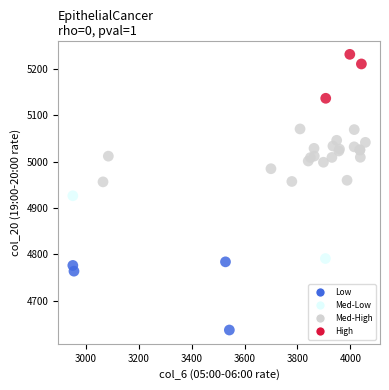

What Y value in the scatter plot is closest to 4934?

4926.5